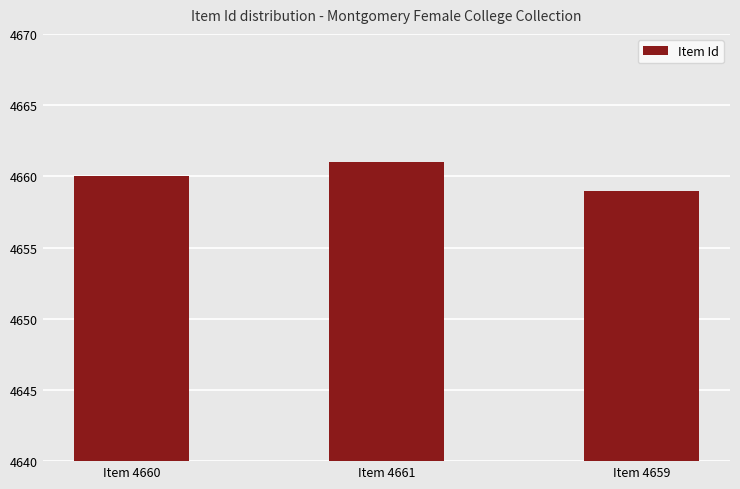

Are the bars horizontal?

No